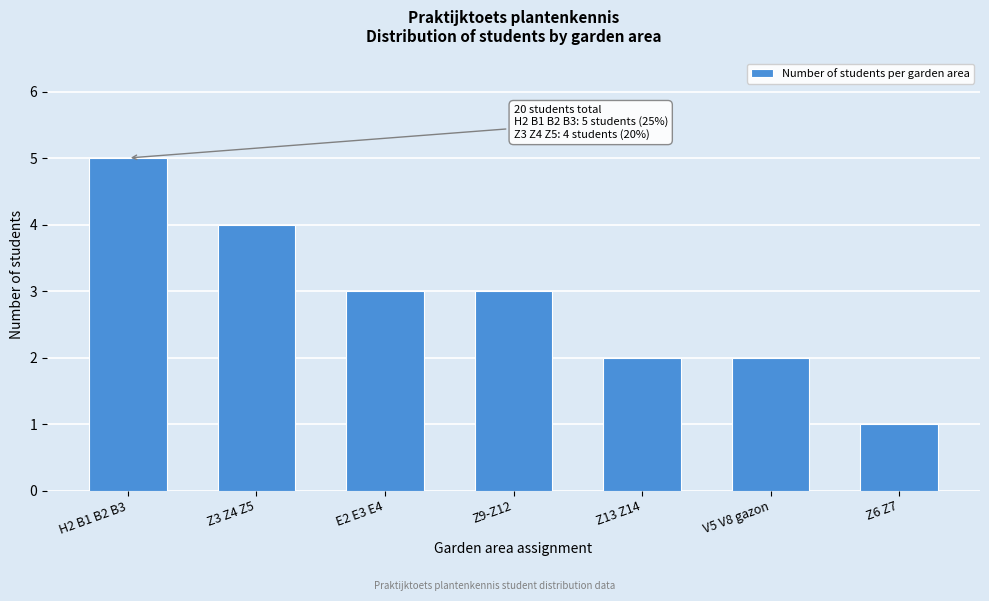

Reading left to right, list all the values displayed in this chart.

H2 B1 B2 B3=5	Z3 Z4 Z5=4	E2 E3 E4=3	Z9-Z12=3	Z13 Z14=2	V5 V8 gazon=2	Z6 Z7=1